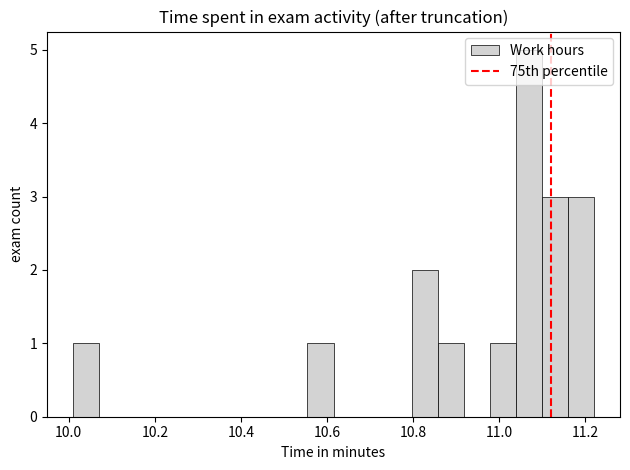

Around what value on the x-axis is the tallest bar? Give the approximate position of its centre, as read against the axis.

11.06